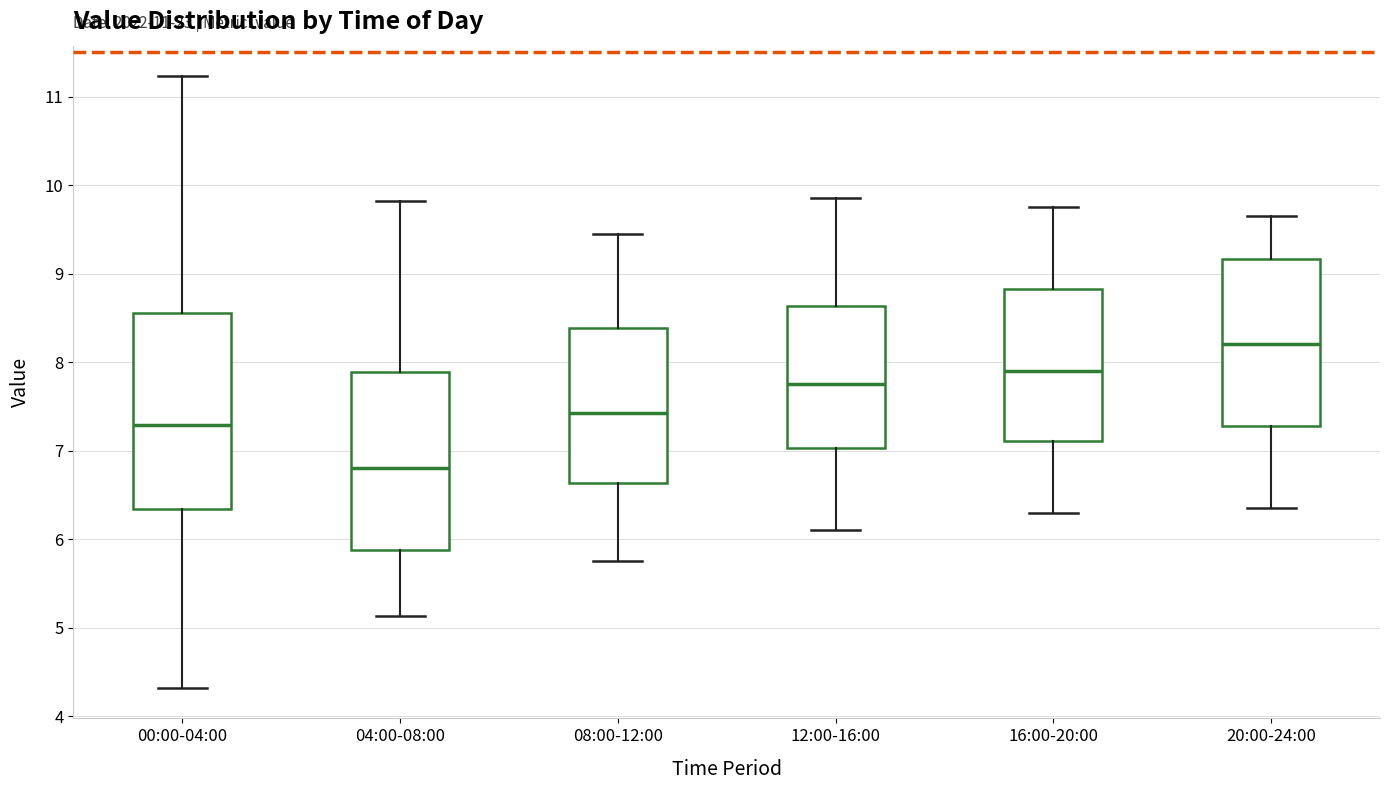

Where is the upper edge of the box for 20:00-24:00 on the y-axis? The values are not printed on the chart, so give them approximately, as read against the axis.

9.2